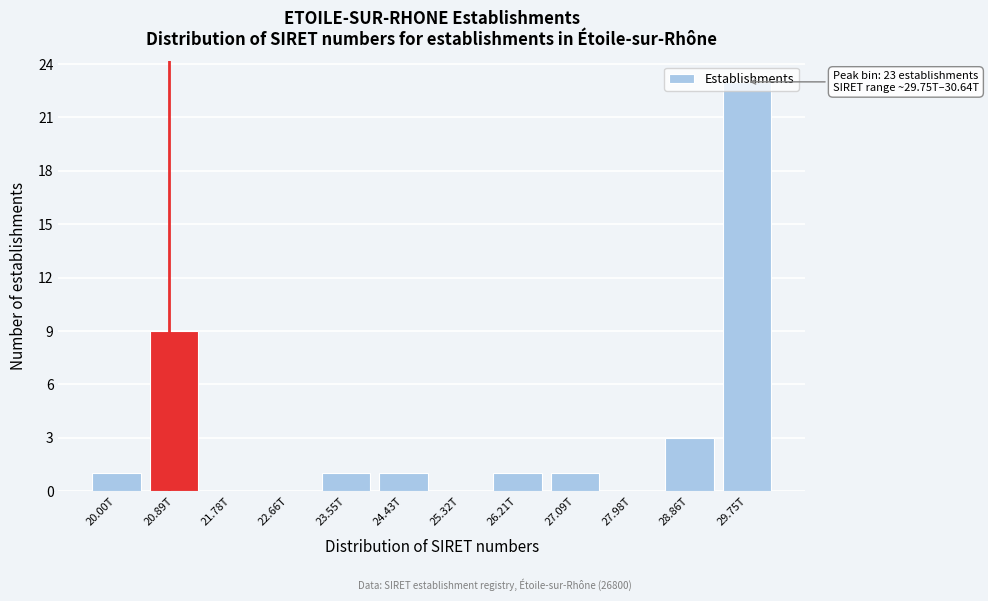

The chart shows a value of -13 at 27.98T. True or false?

False